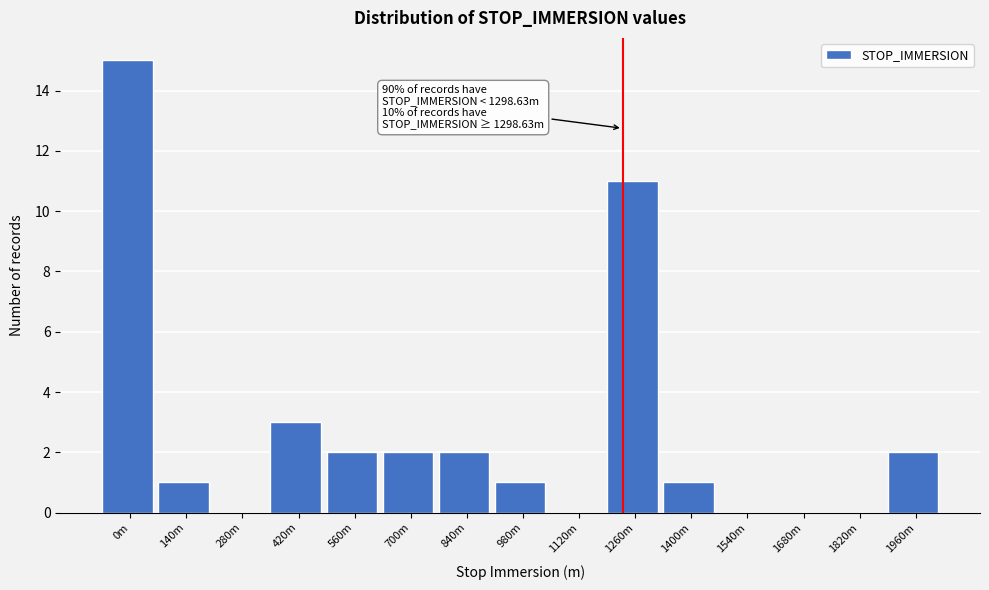

Reading left to right, transcribe all the data shown in this chart.

0m=15	140m=1	280m=0	420m=3	560m=2	700m=2	840m=2	980m=1	1120m=0	1260m=11	1400m=1	1540m=0	1680m=0	1820m=0	1960m=2